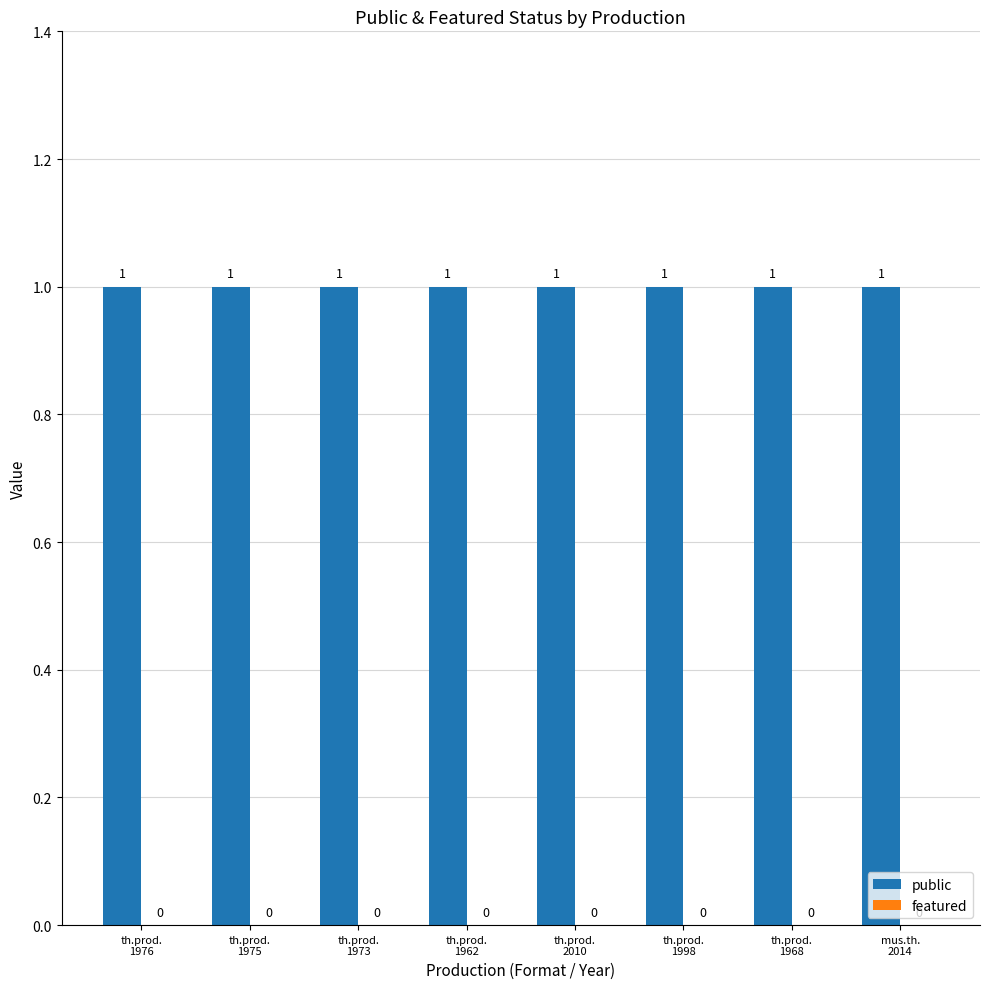

What position from the left is th.prod.
1976?

1